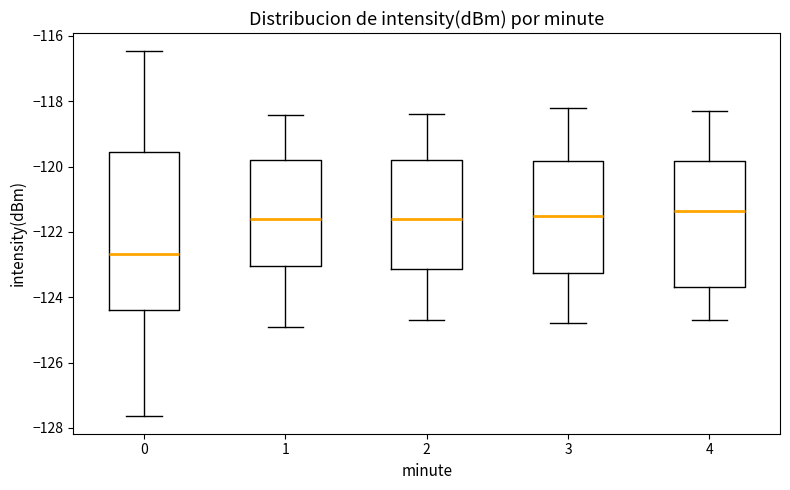

Which box is the tallest, from its lower edge to its upper edge?

0